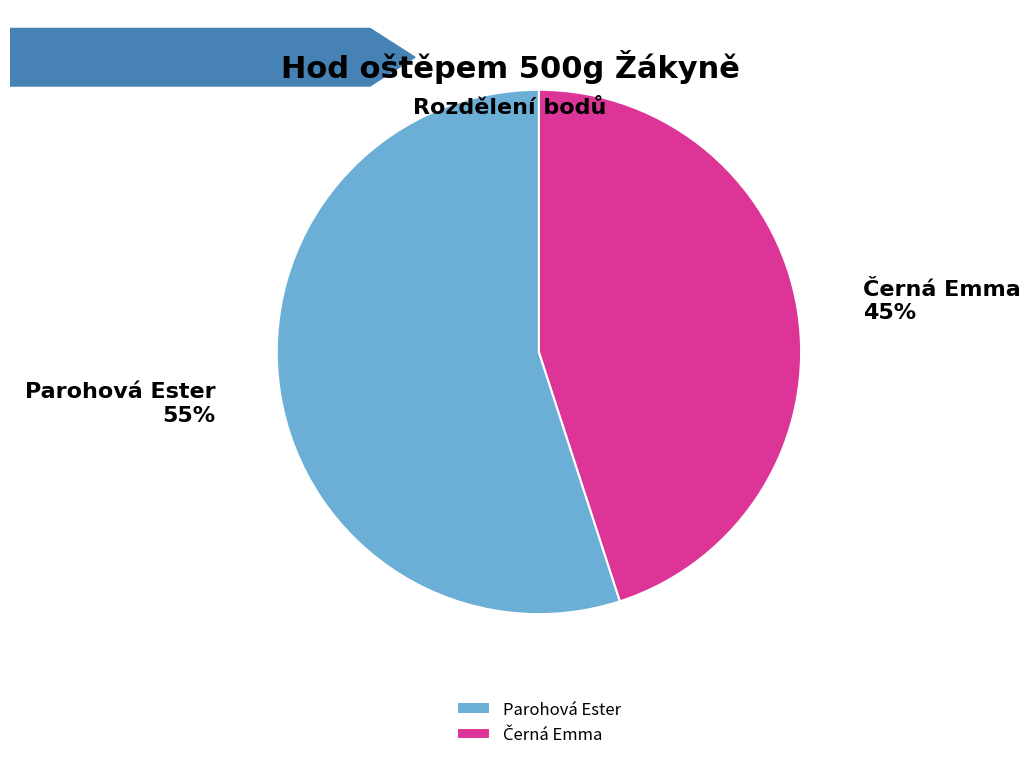

To the nearest percent, what is the difference between the largest and smallest slice percentages?

10%